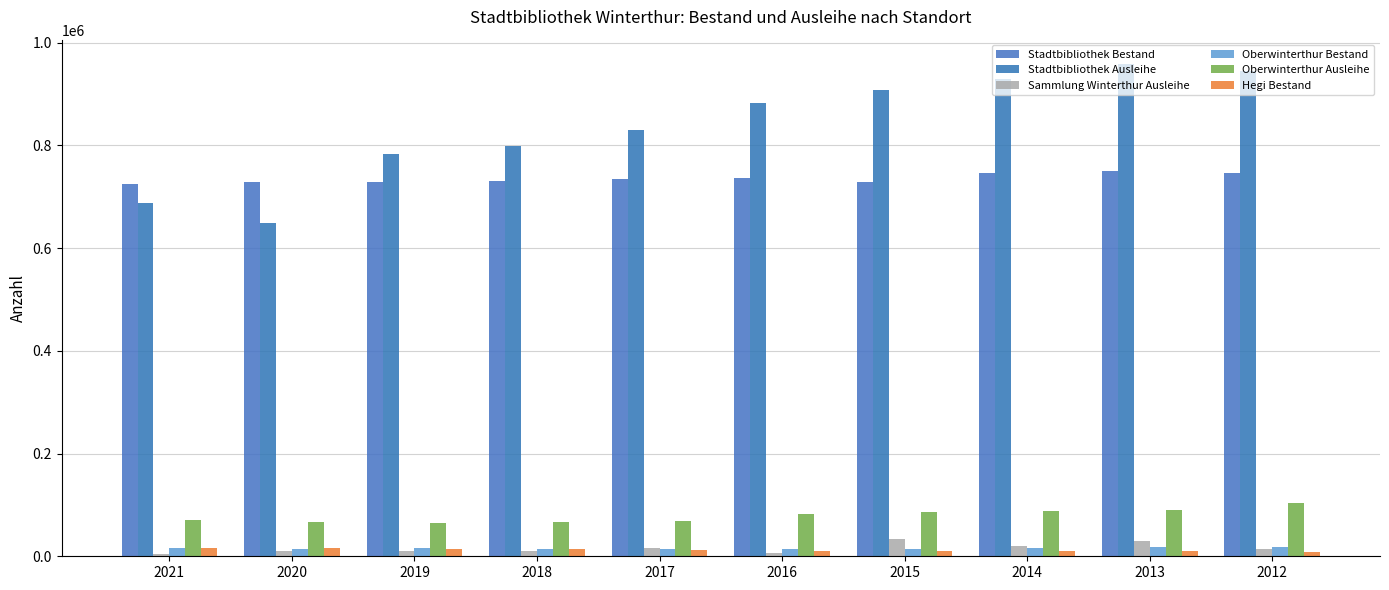

At which category does the chart reach its peak across all series?

2013